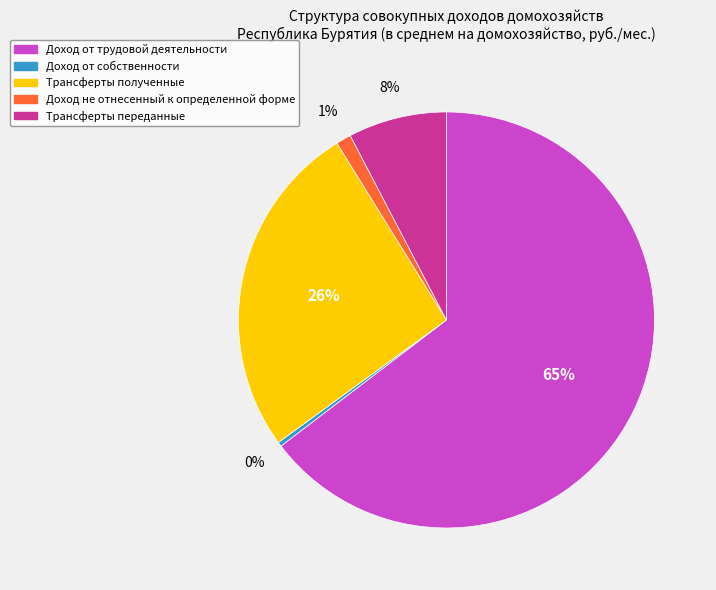

Count the number of slices in the pie.

5